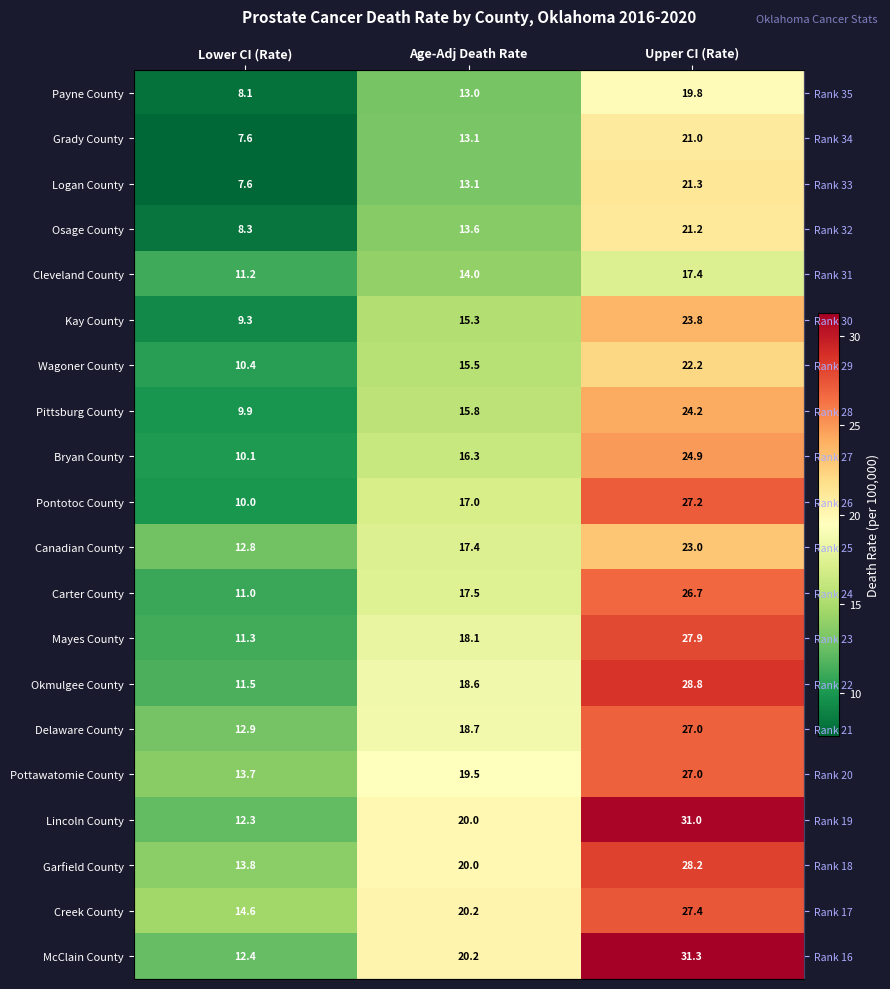

What is the spread (max minus min) of values at Age-Adj Death Rate?

7.2